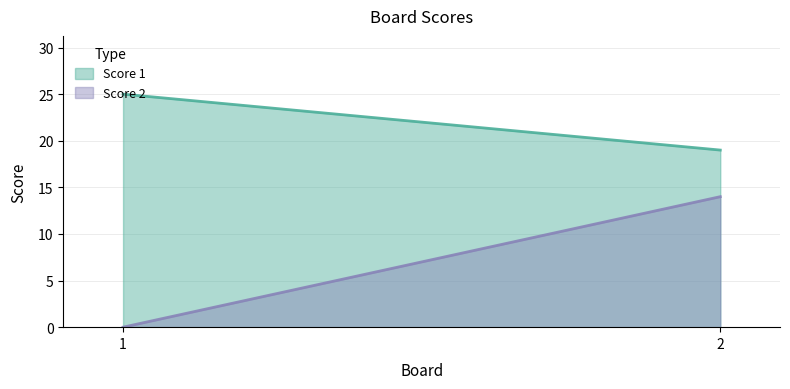

Between 1 and 2, which is larger?

1